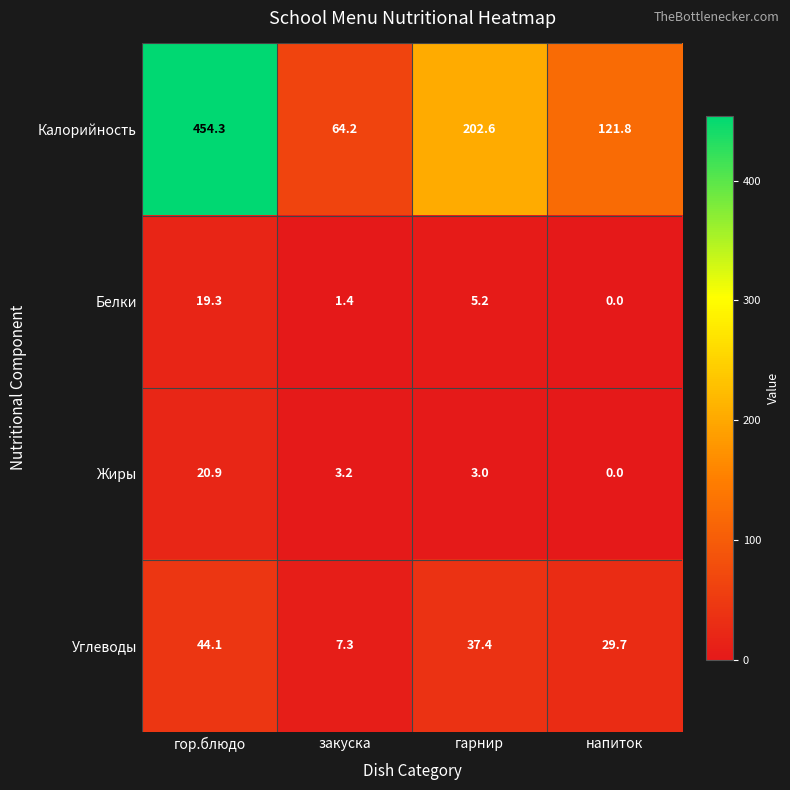

What value does the Углеводы series have at гарнир?

37.4